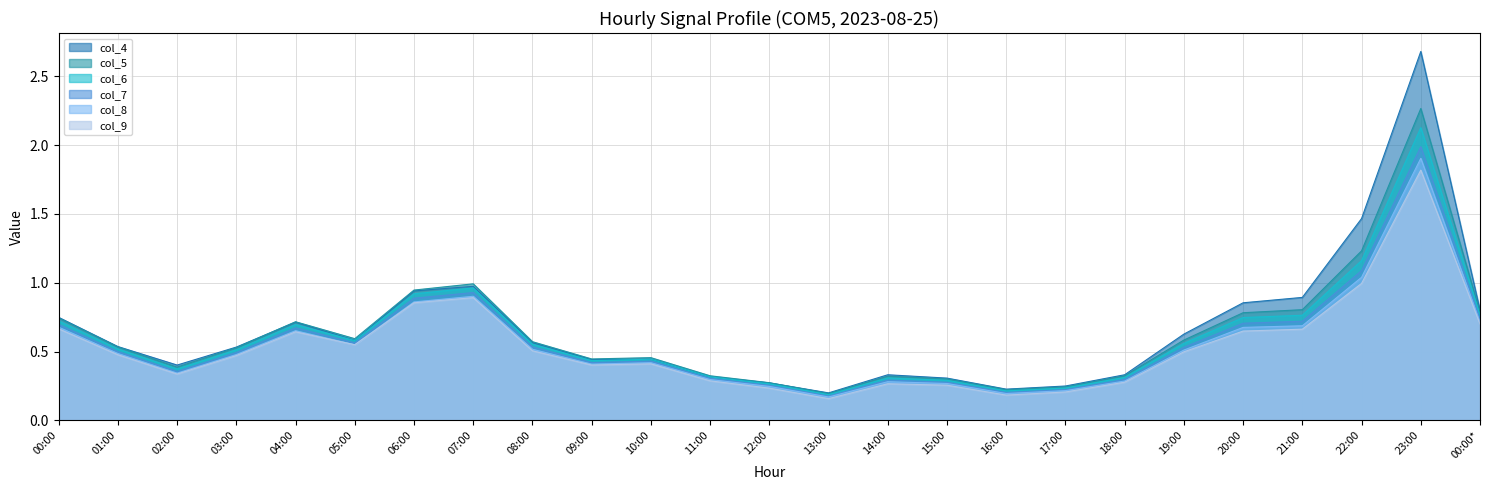

Does the chart display data point markers on the line(s)?

No